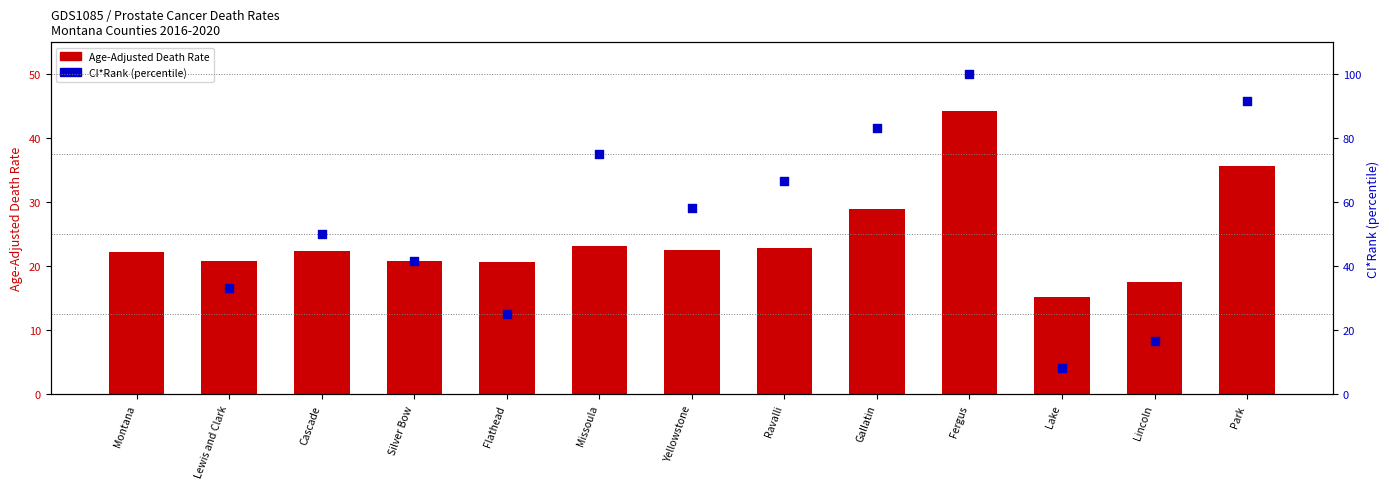

Between Silver Bow and Park, which is larger?

Park